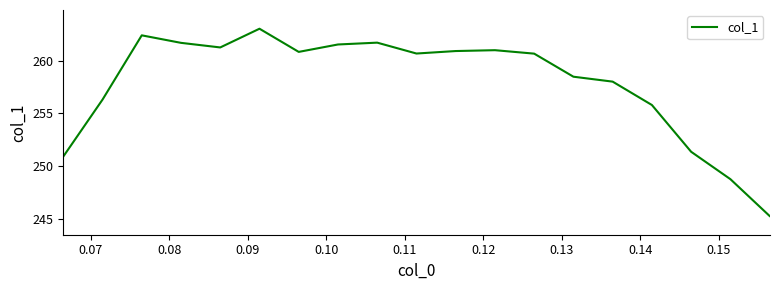

What is the difference between the maximum and minimum values?

17.8